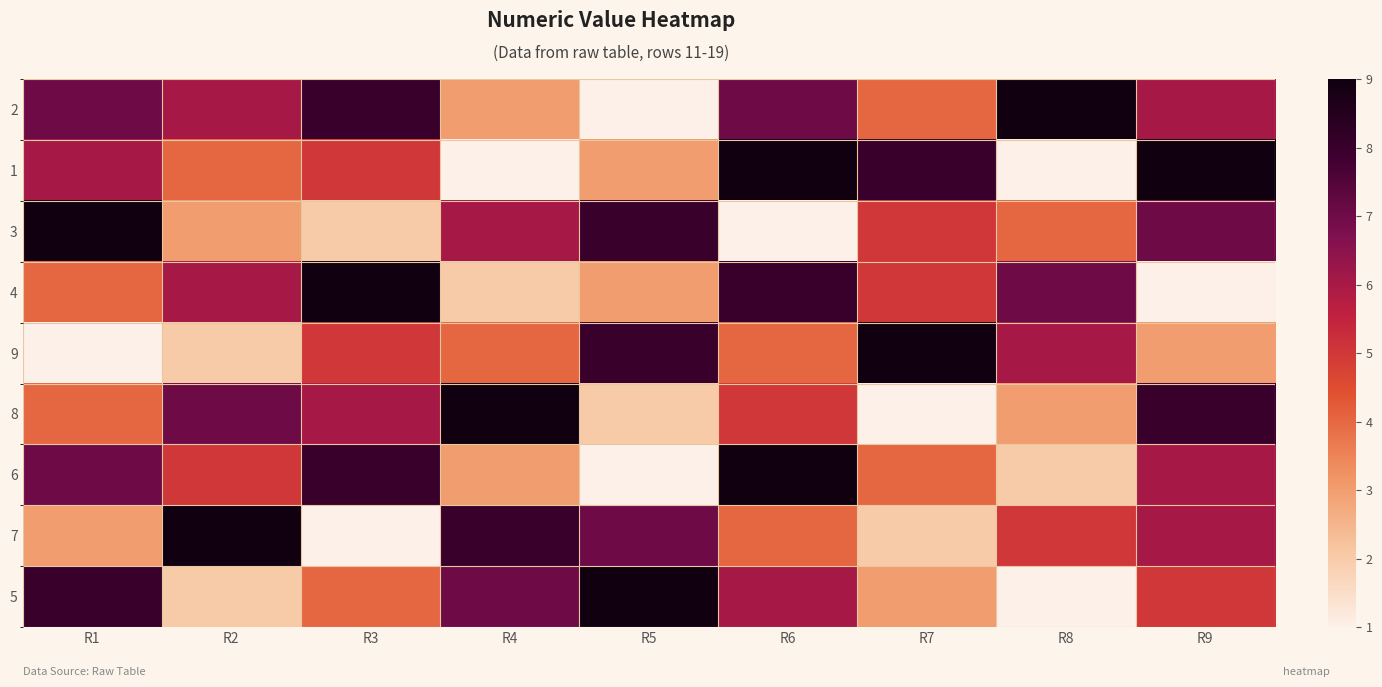

How many categories are shown in the chart?

9